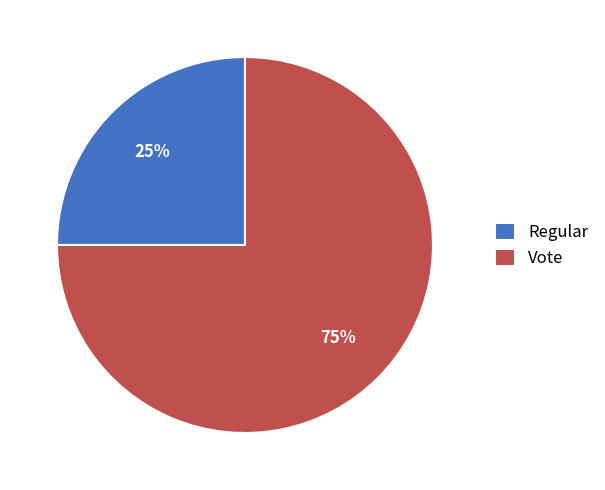

Between Regular and Vote, which is larger?

Vote